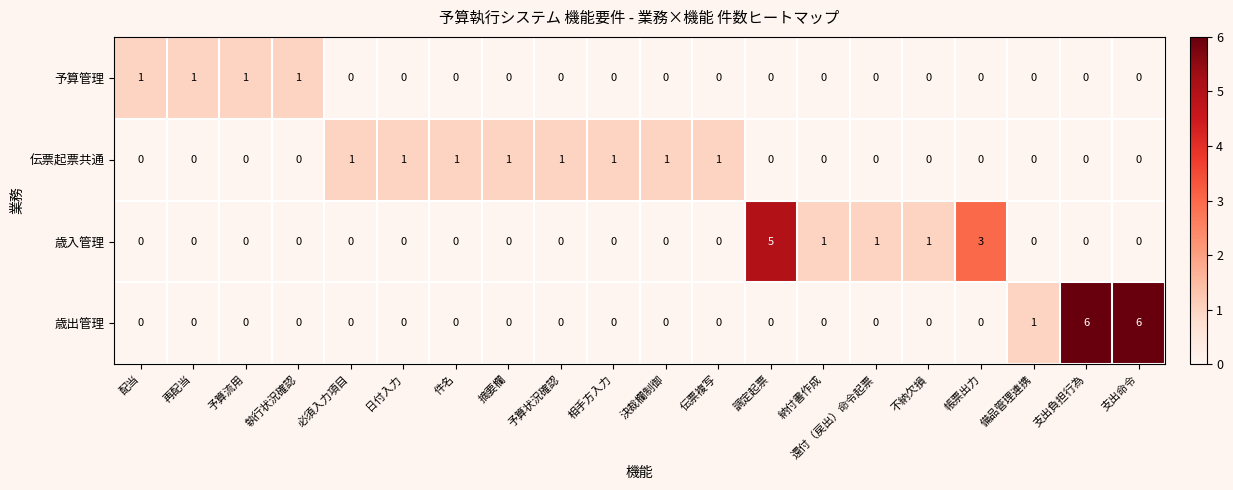

Is it true that 歳出管理 equals 2 at 支出命令?

False